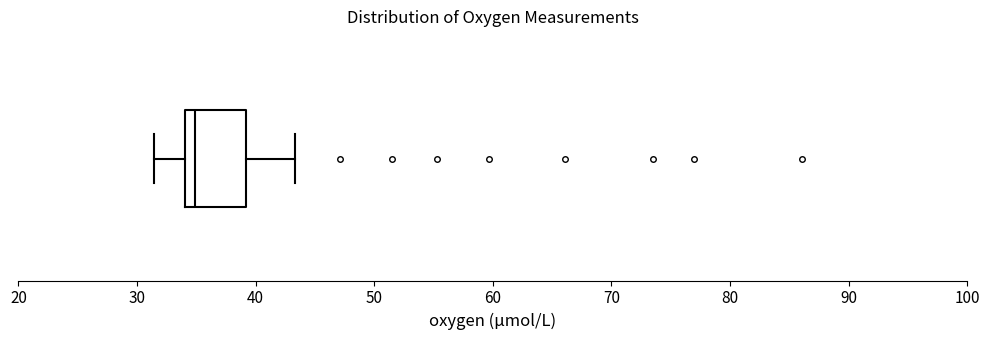

Read this box plot against the x-axis: the position of the median line, the range covered by the box, and the ends of both whiskers. The values are not printed on the chart, so give them approximately, as read against the axis.

median 35, box 34 to 39, whiskers 31 to 43